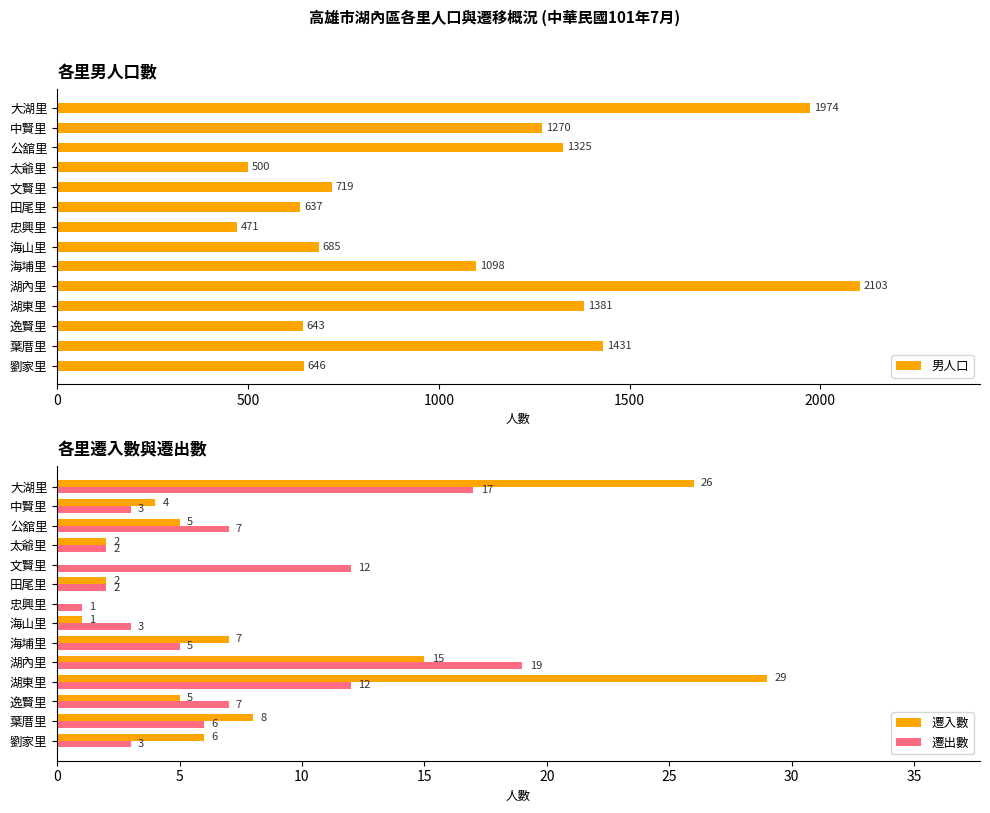

At which label does 遷出數 reach its peak?

湖內里